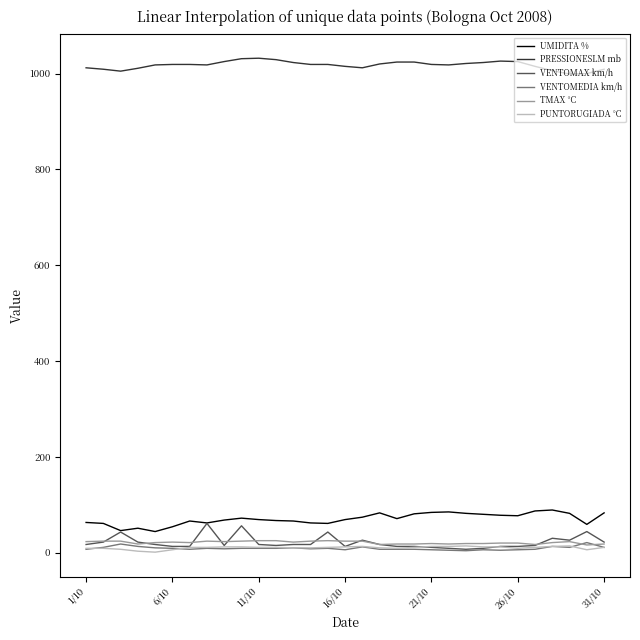

Which series has the largest total across all categories?

PRESSIONESLM mb